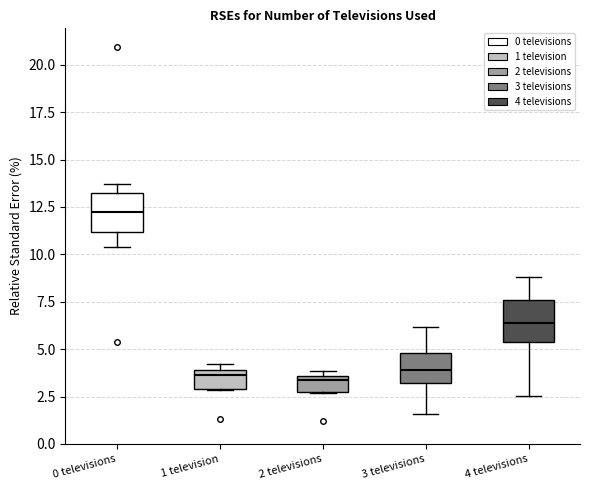

Where is the lower edge of the box for 2 televisions on the y-axis? The values are not printed on the chart, so give them approximately, as read against the axis.

2.5